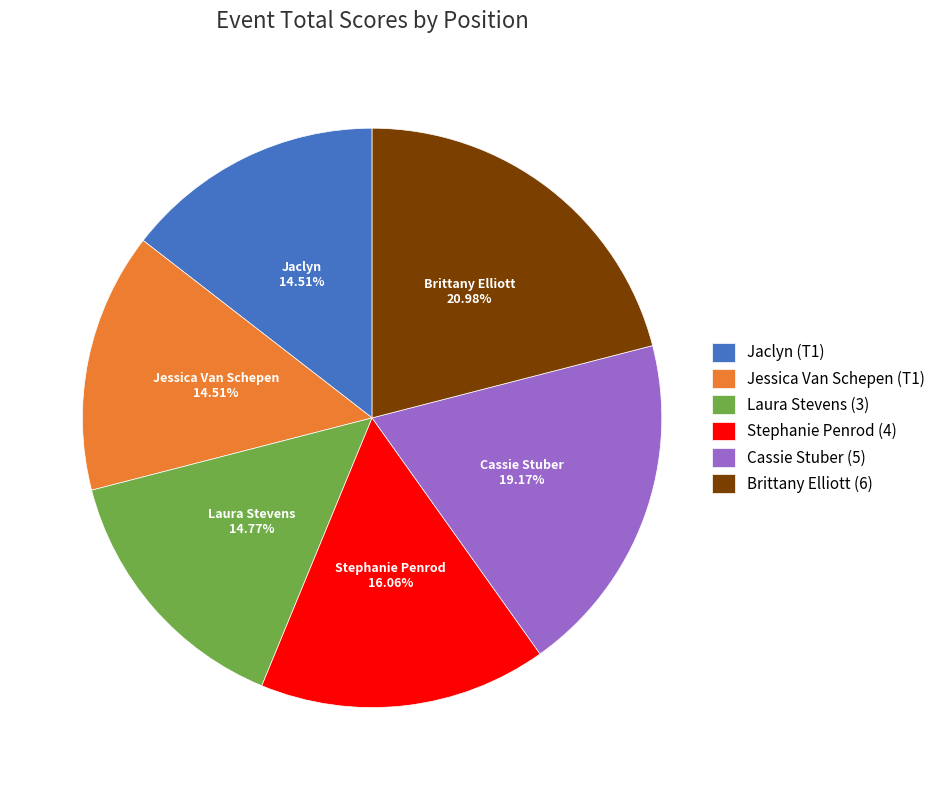

What percentage is the Stephanie Penrod (4) slice, to the nearest percent?

16%